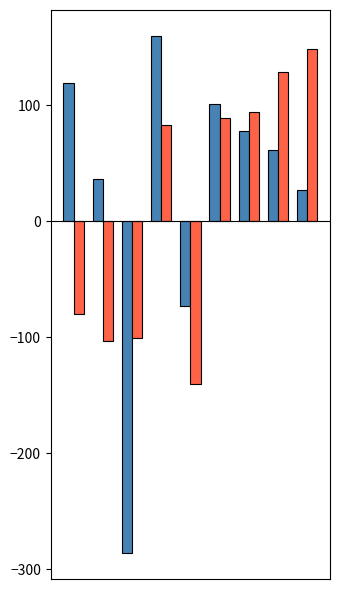

What is the greatest value displayed?

160